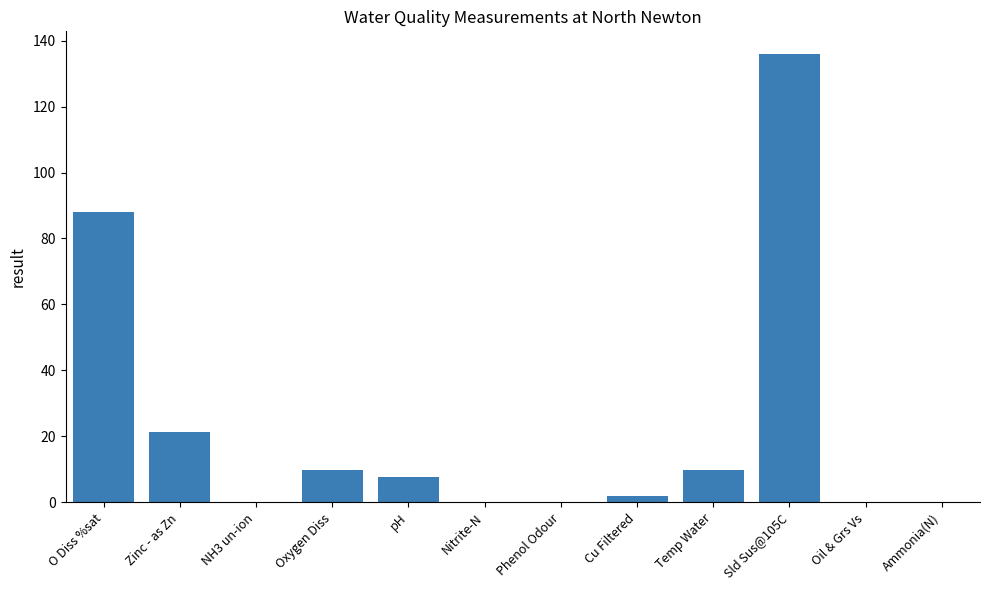

What is the change in value from O Diss %sat to pH?

-80.2